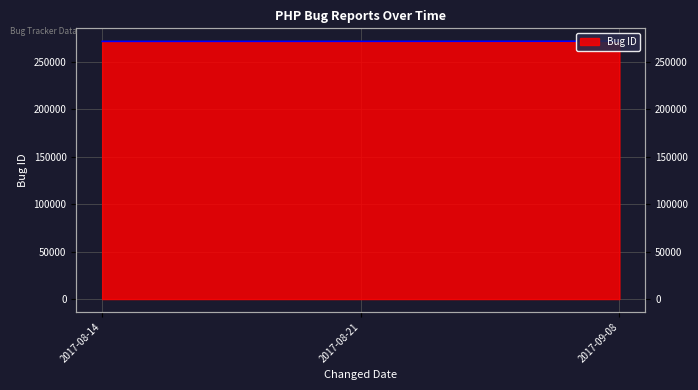

Count the values in the range 271285 to 271448.

3